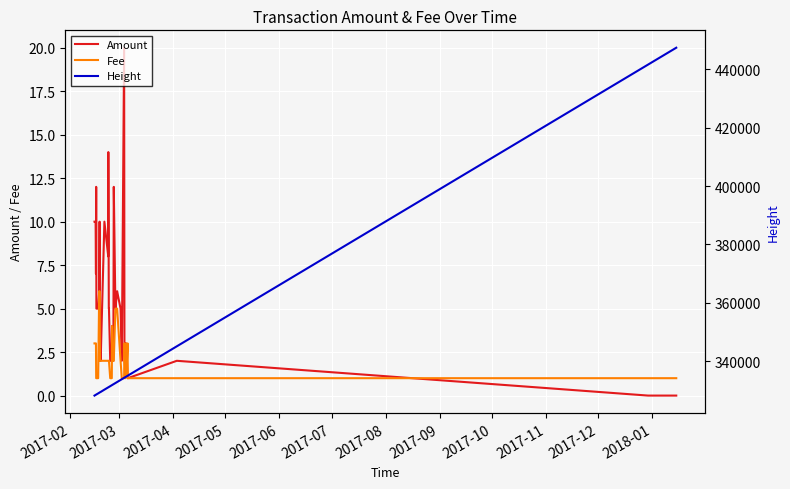

What is the maximum value for Fee?

6.0